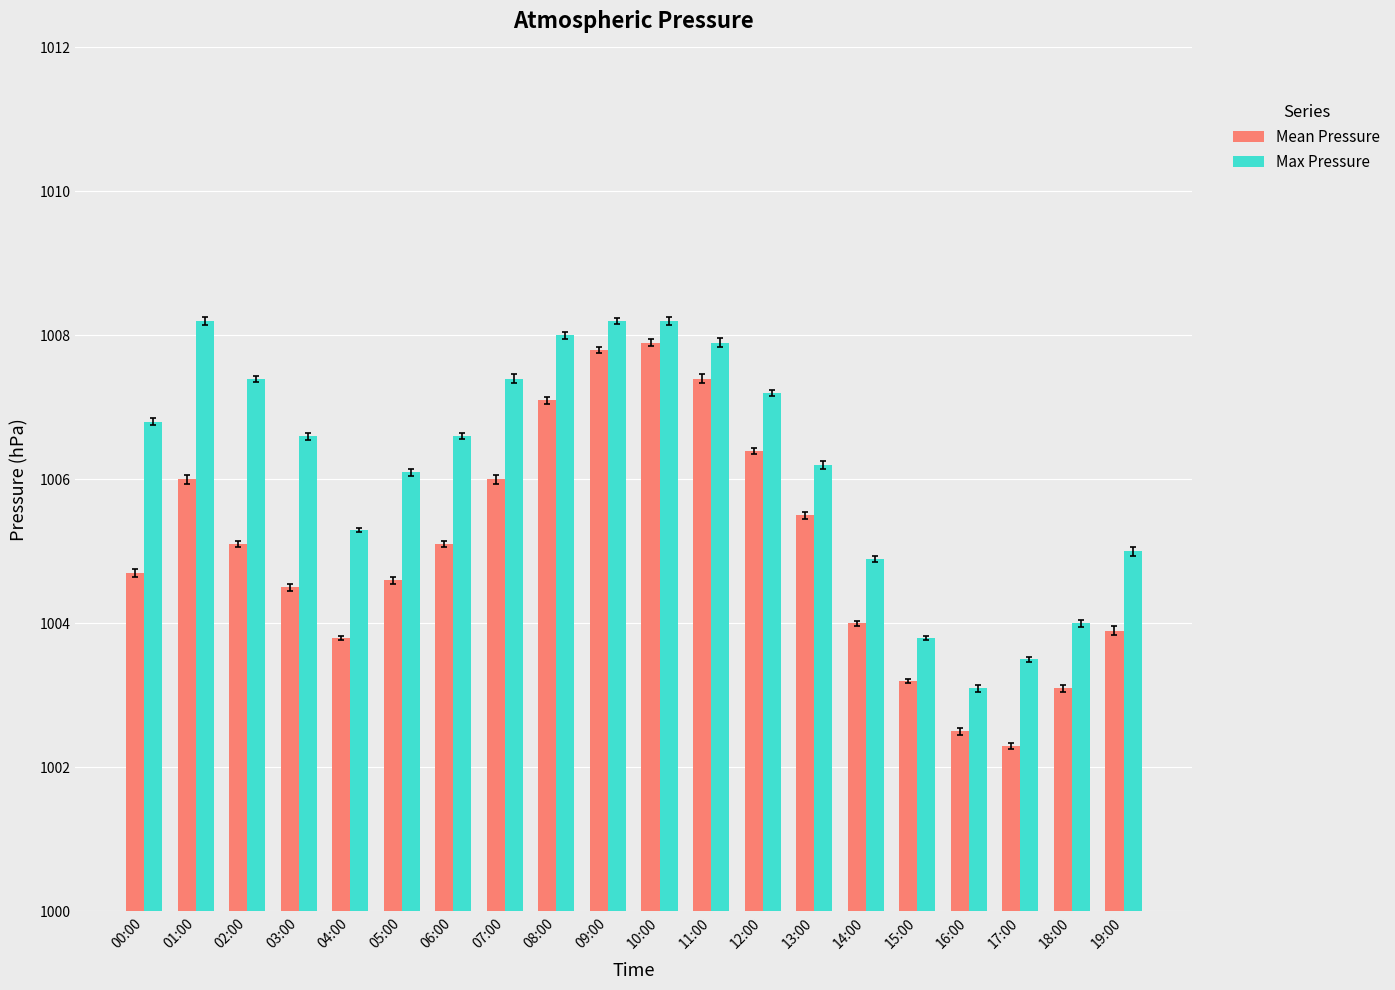

How many values in the Max Pressure series are below 1006?

7